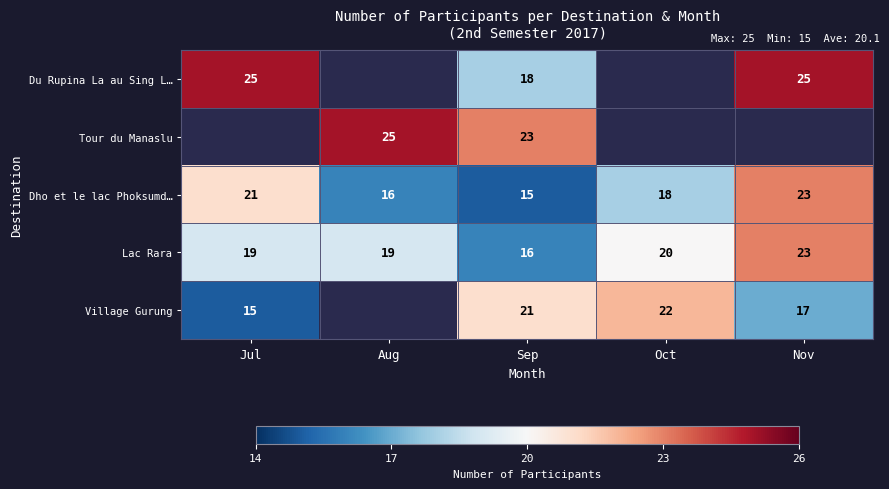

Between Jul and Sep, which is larger?

Jul